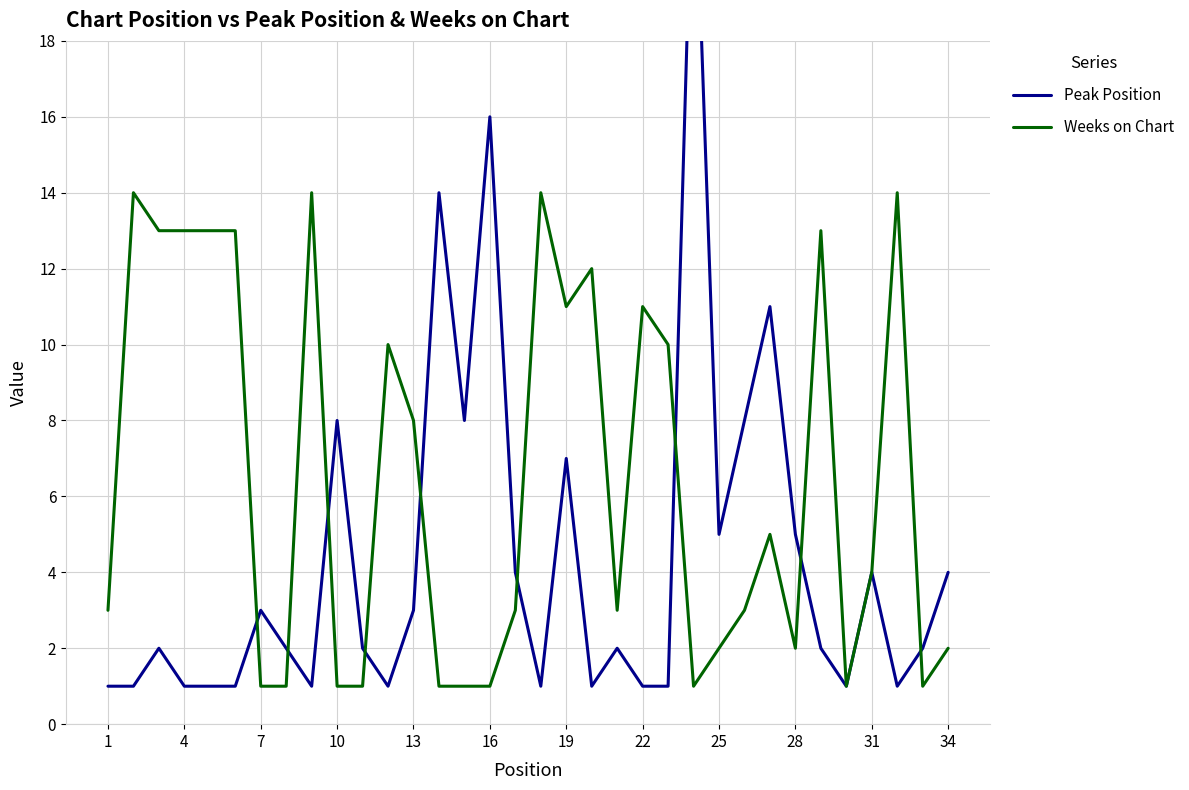

Reading left to right, list all the values displayed in this chart.

Peak Position: 1	1	2	1	1	1	3	2	1	8	2	1	3	14	8	16	4	1	7	1	2	1	1	24	5	8	11	5	2	1	4	1	2	4
Weeks on Chart: 3	14	13	13	13	13	1	1	14	1	1	10	8	1	1	1	3	14	11	12	3	11	10	1	2	3	5	2	13	1	4	14	1	2